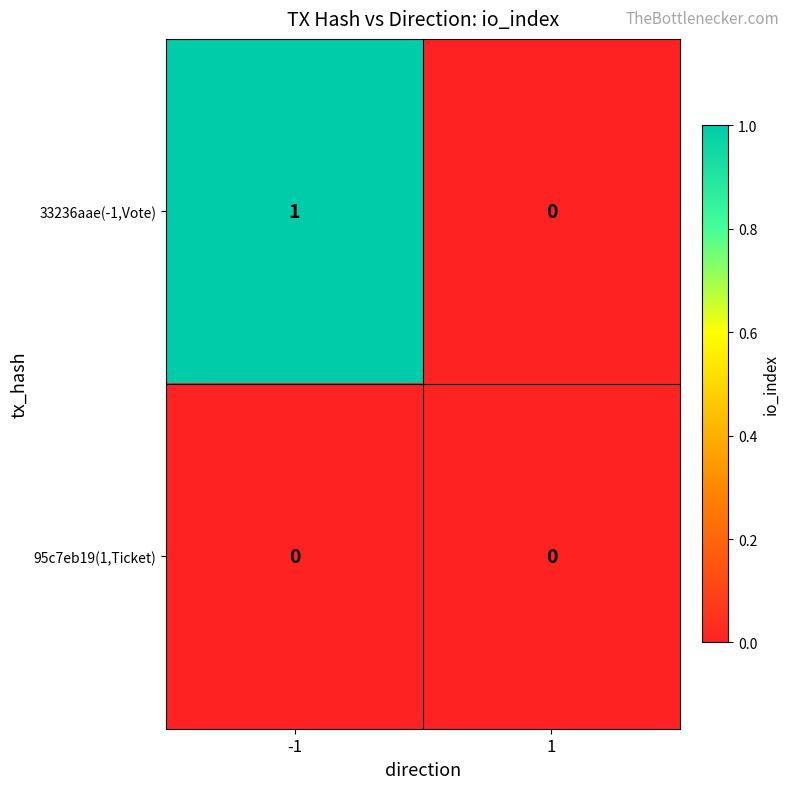

Reading left to right, transcribe all the data shown in this chart.

33236aae(-1,Vote): -1=1	1=0
95c7eb19(1,Ticket): -1=0	1=0